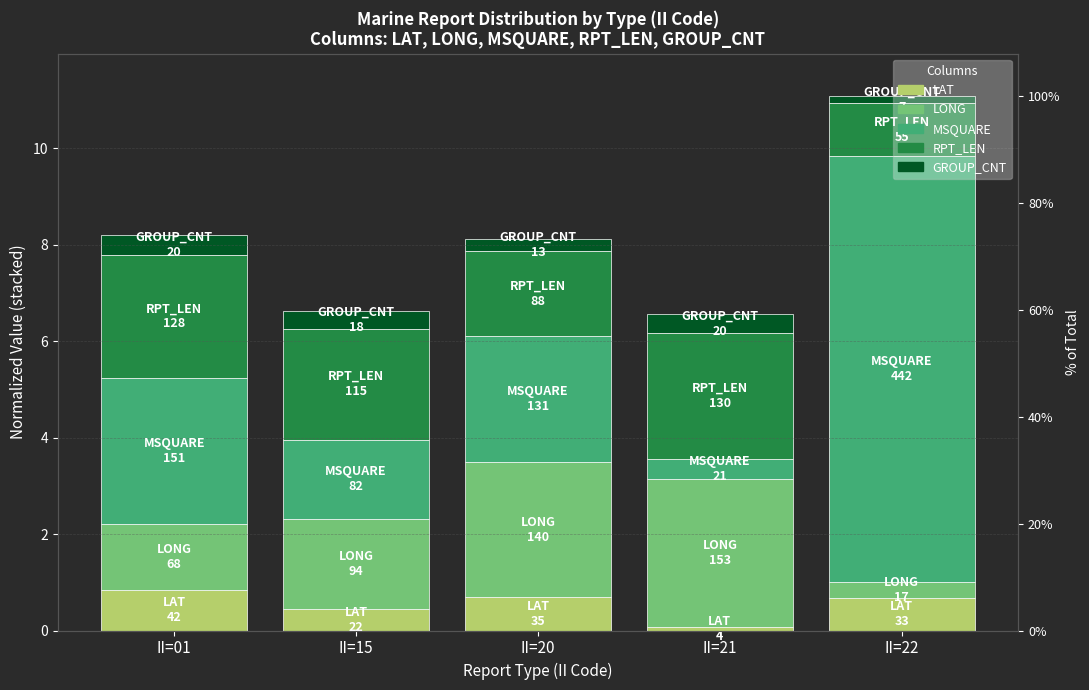

What is the difference between the LAT values at II=15 and II=21?

0.4